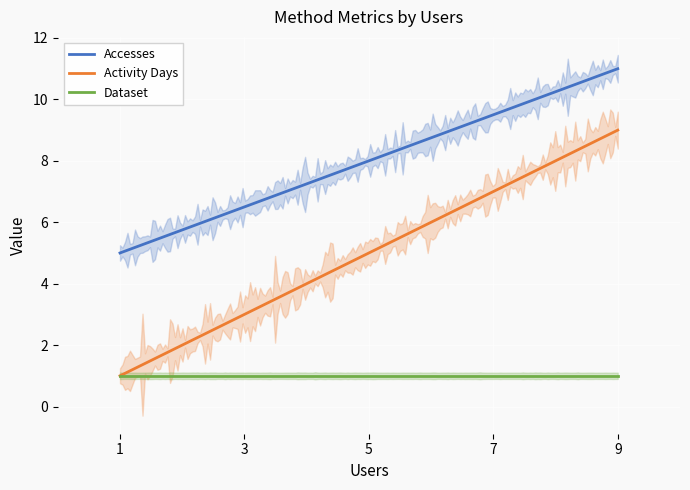

Reading right to left, transcribe all the data shown in this chart.

Accesses: 9=11	1=5
Activity Days: 9=9	1=1
Dataset: 9=1	1=1